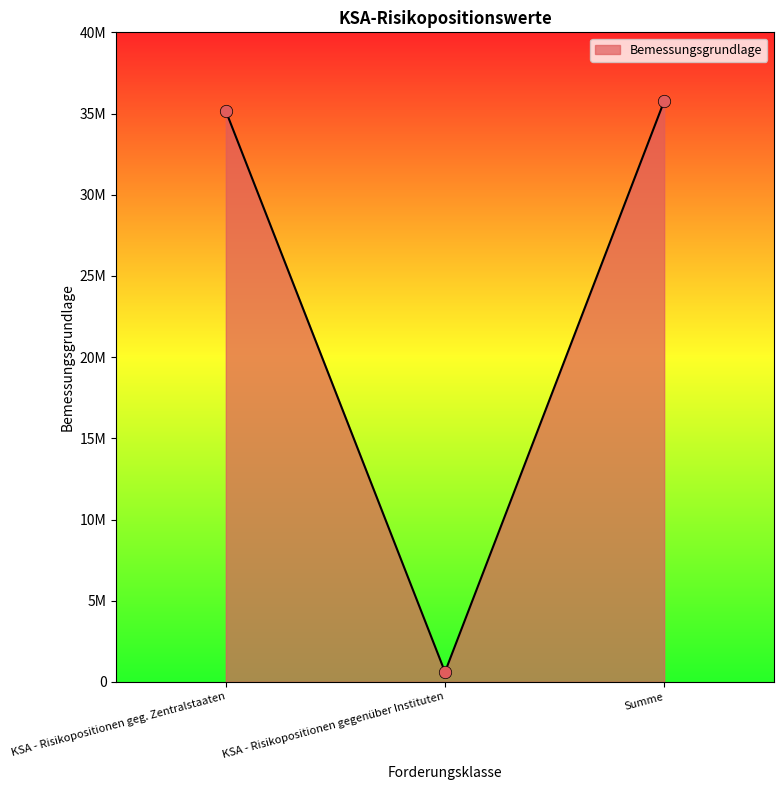

What is the ratio of the value at Summe to the value at KSA - Risikopositionen gegenüber Instituten?

58.8